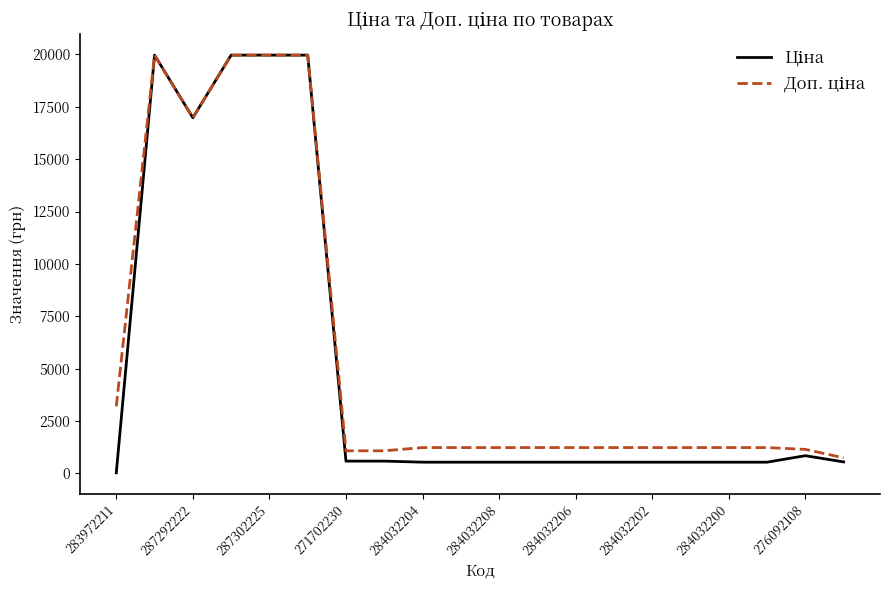

What is the maximum value shown in the chart?

19964.2